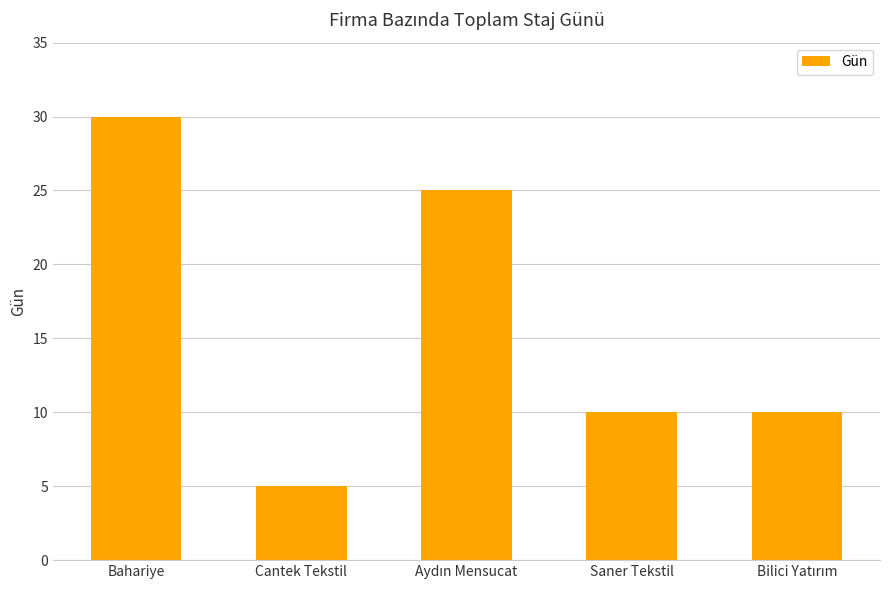

What is the maximum value shown in the chart?

30